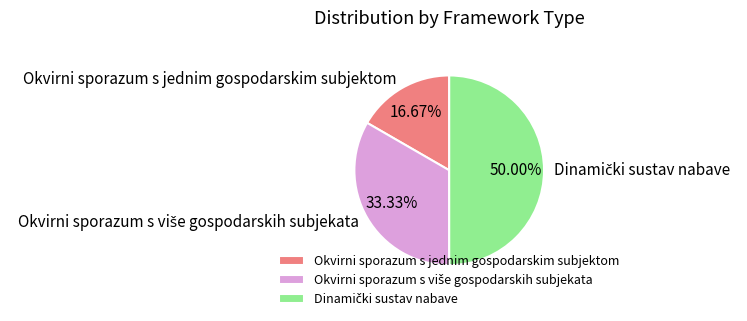

What is the smallest slice in the pie chart?

Okvirni sporazum s jednim gospodarskim subjektom